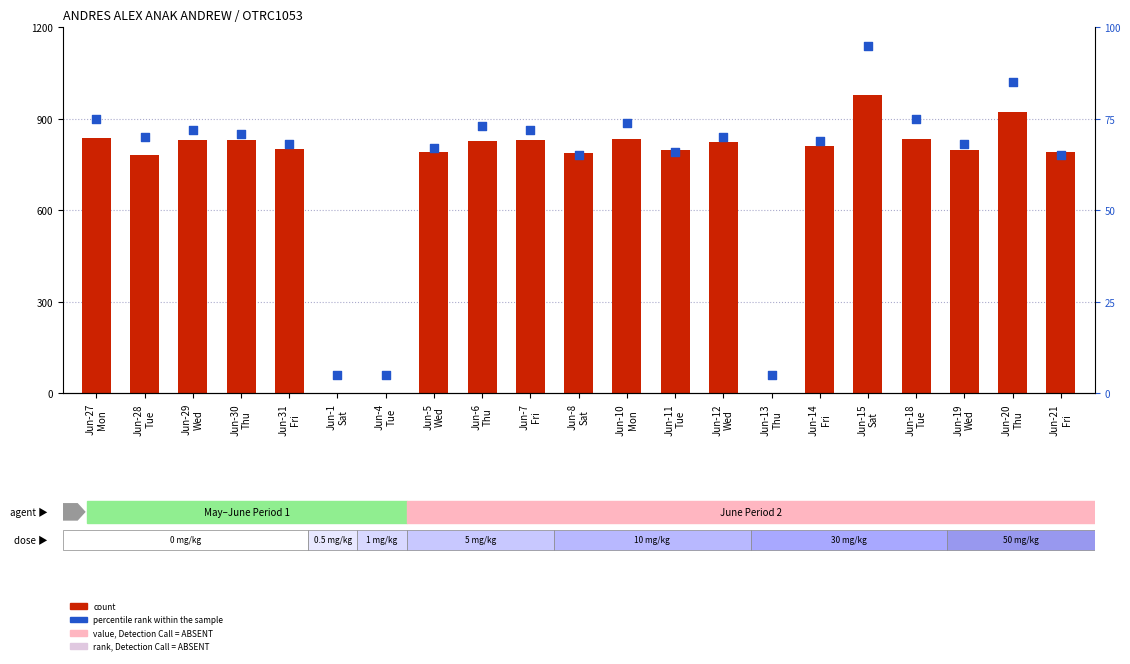

Which series reaches the maximum Y coordinate?

count